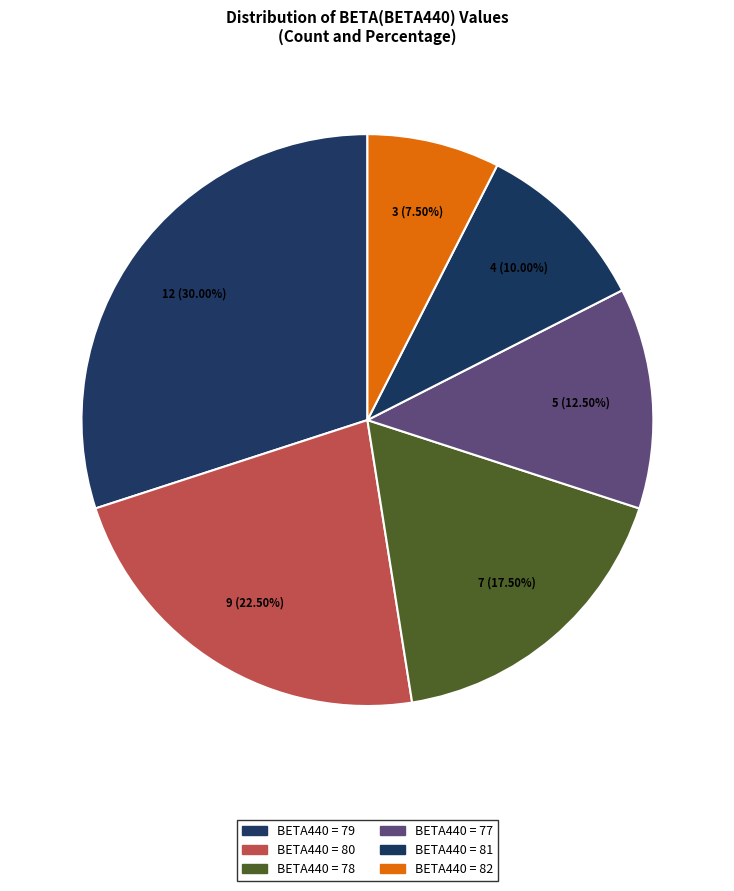

Which slice is the largest?

79